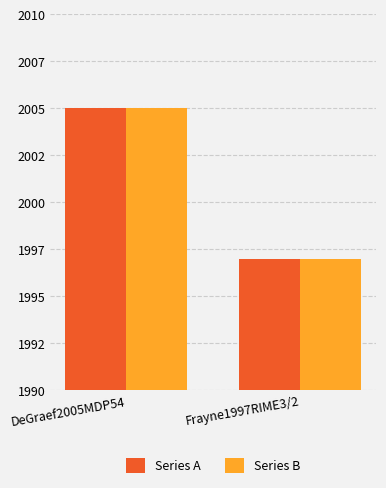

What are all the series names shown in the legend?

Series A, Series B